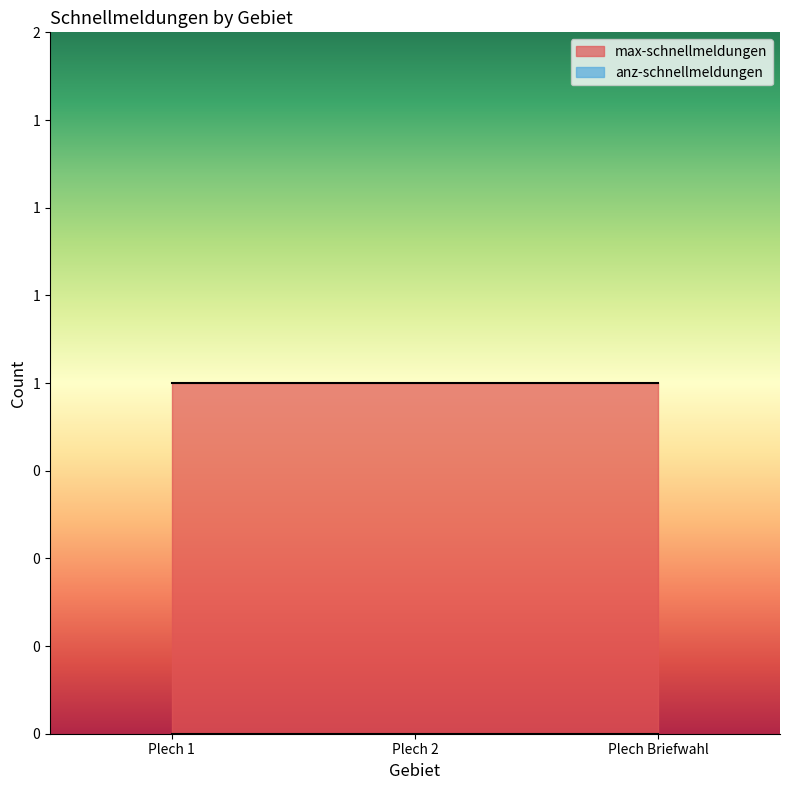

What is the sum of all max-schnellmeldungen values?

3